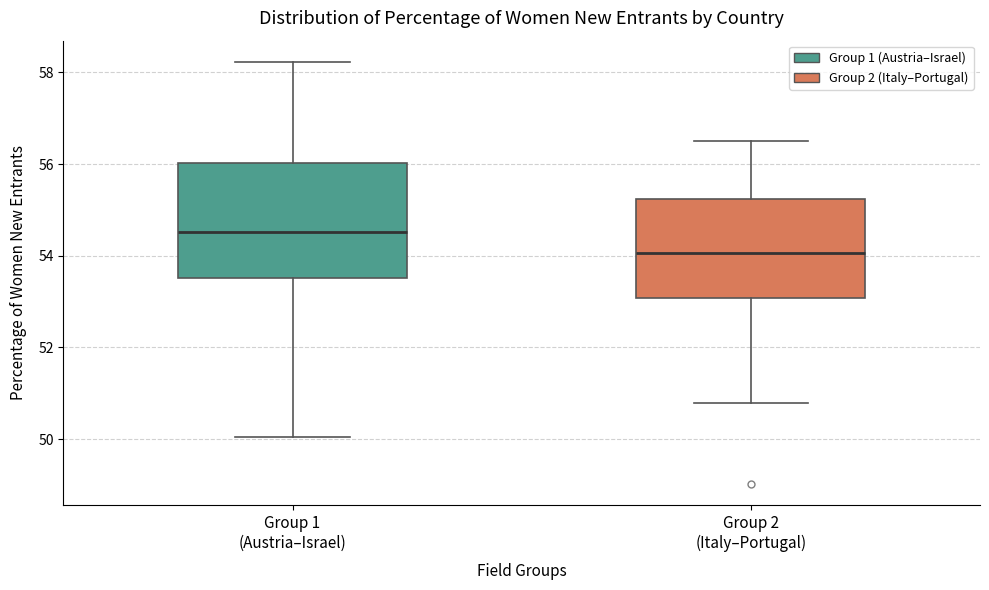

Comparing the boxes themselves (not the whiskers), which one is the tallest?

Group 1 (Austria–Israel)